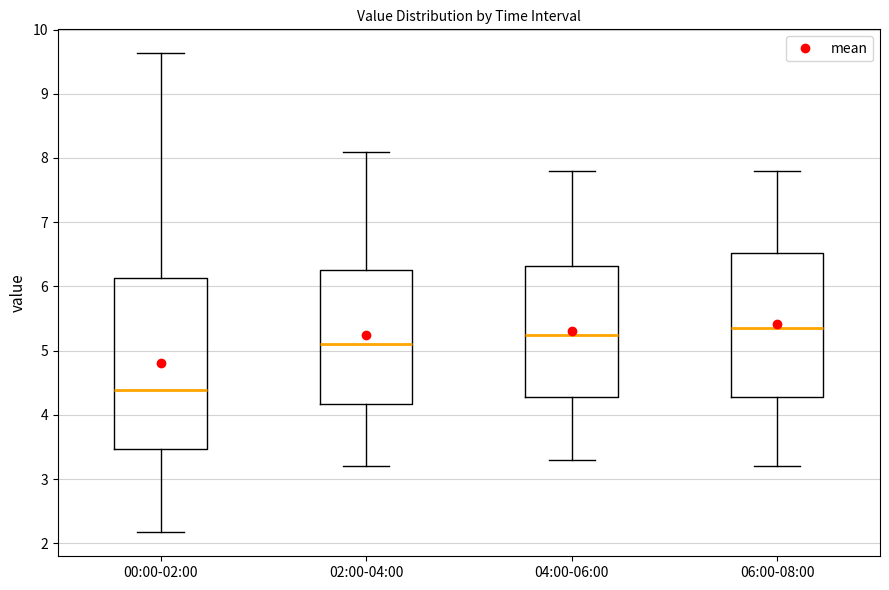

Reading left to right, read every box against the y-axis: the position of its median line, the range the box covers, and the ends of its whiskers. The values are not printed on the chart, so give them approximately, as read against the axis.

00:00-02:00: median 4.4, box 3.5 to 6.1, whiskers 2.2 to 9.6
02:00-04:00: median 5.1, box 4.2 to 6.3, whiskers 3.2 to 8.1
04:00-06:00: median 5.3, box 4.3 to 6.3, whiskers 3.3 to 7.8
06:00-08:00: median 5.4, box 4.3 to 6.5, whiskers 3.2 to 7.8